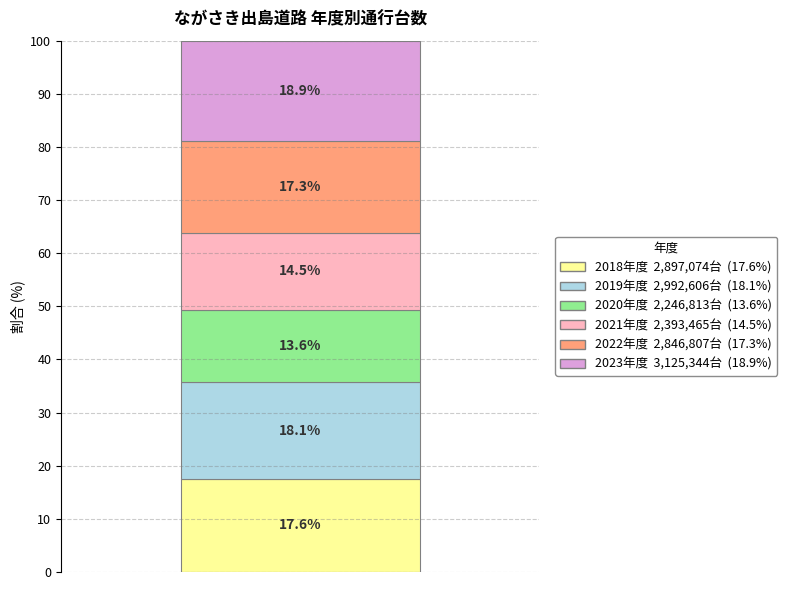

Reading right to left, what are the values for 2018年度?

17.6